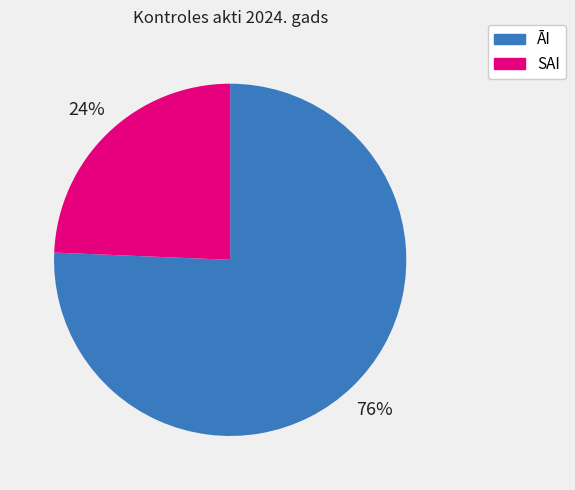

How many slices are in this pie chart?

2